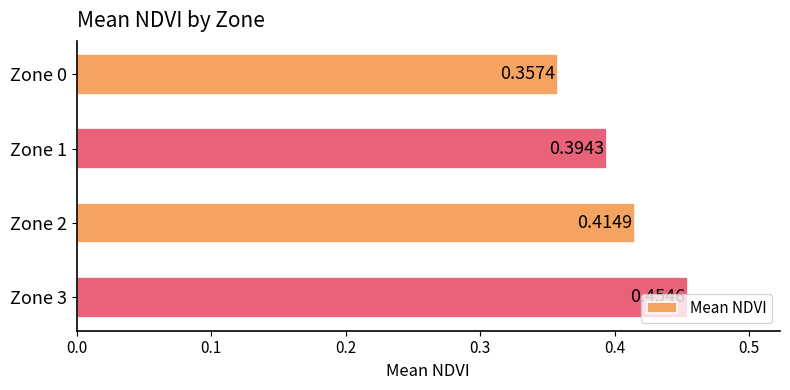

Rank the categories by value from highest to lowest.

Zone 3, Zone 2, Zone 1, Zone 0